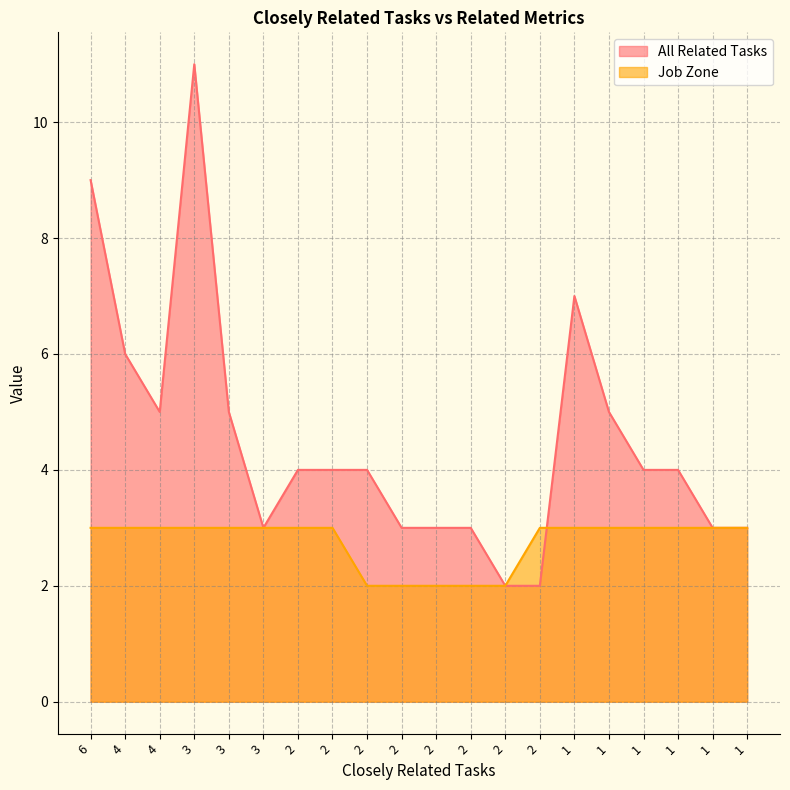

Is the value of Job Zone at 4 greater than the value of All Related Tasks at 2?

No